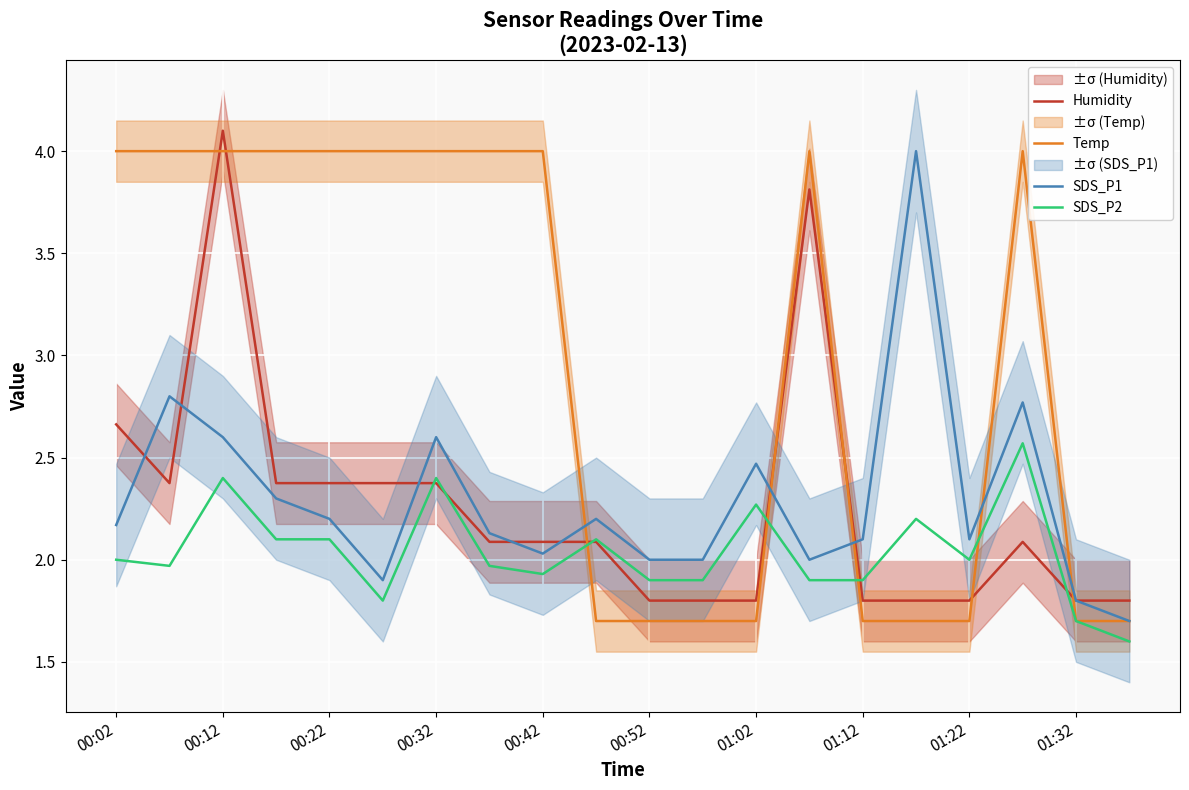

True or false: Temp has a value of 0.5 at 19.

False